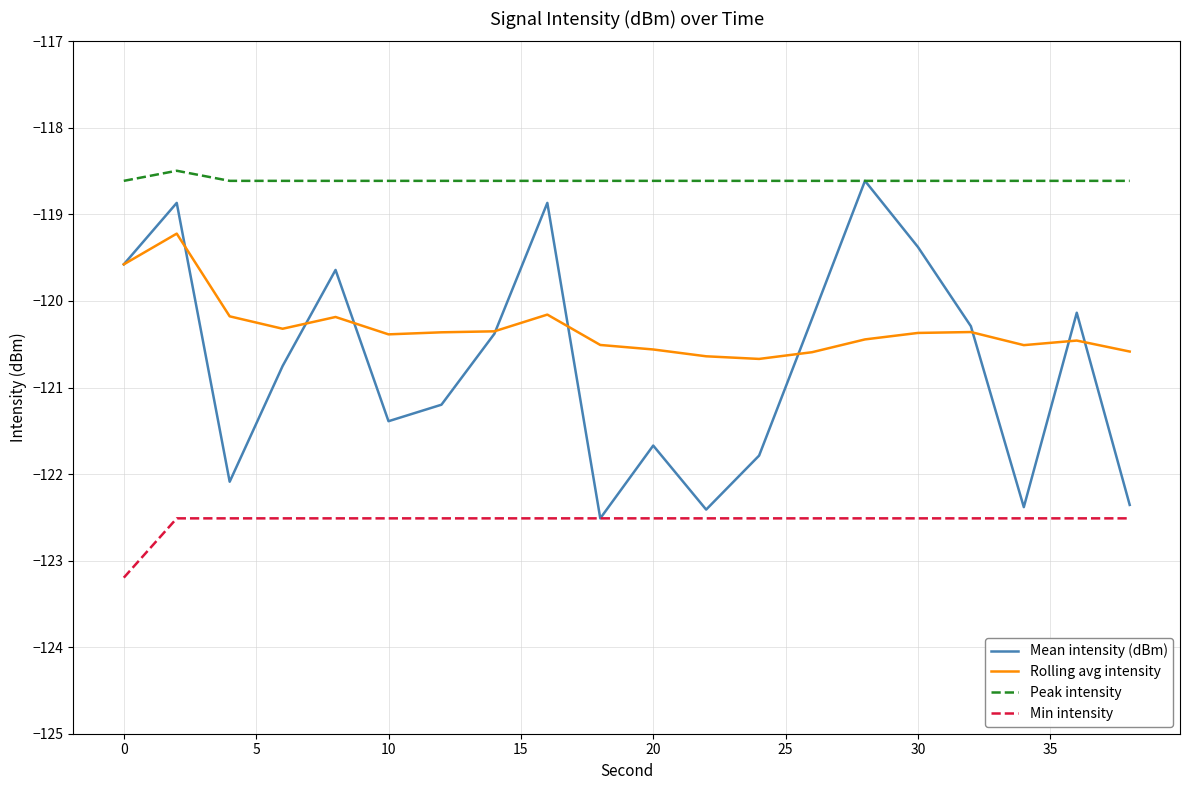

Which series has the largest total across all categories?

Peak intensity